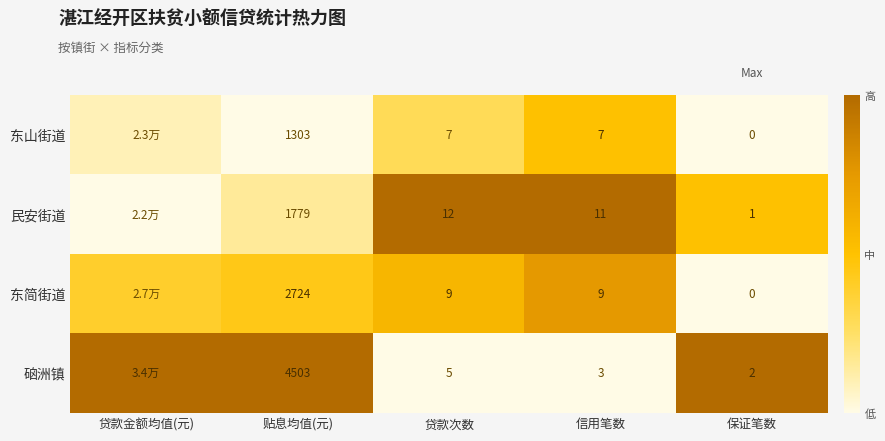

Is the value of 硇洲镇 at 保证笔数 greater than the value of 东山街道 at 贷款次数?

No